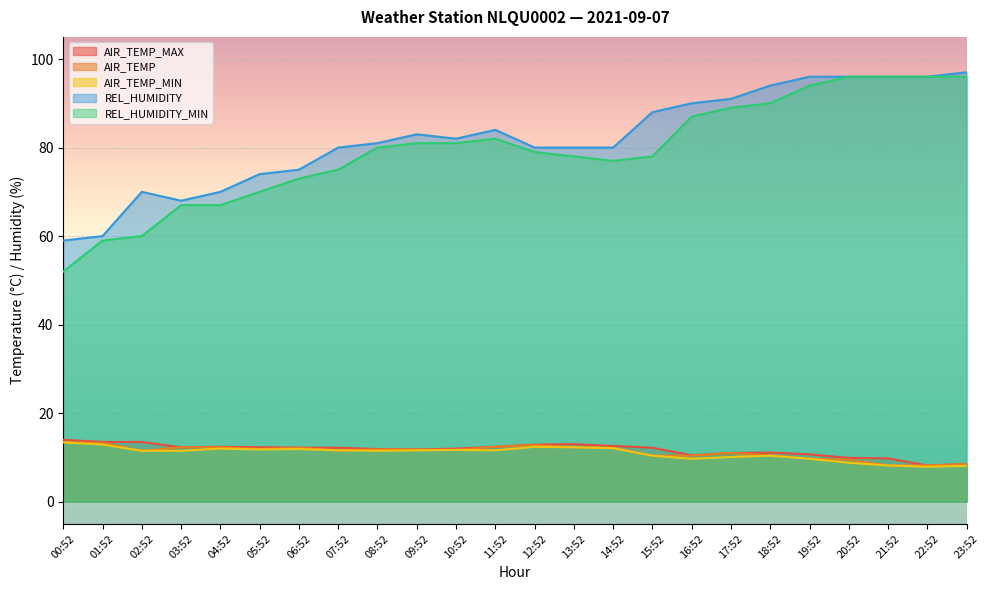

How many lines are shown in the chart?

5